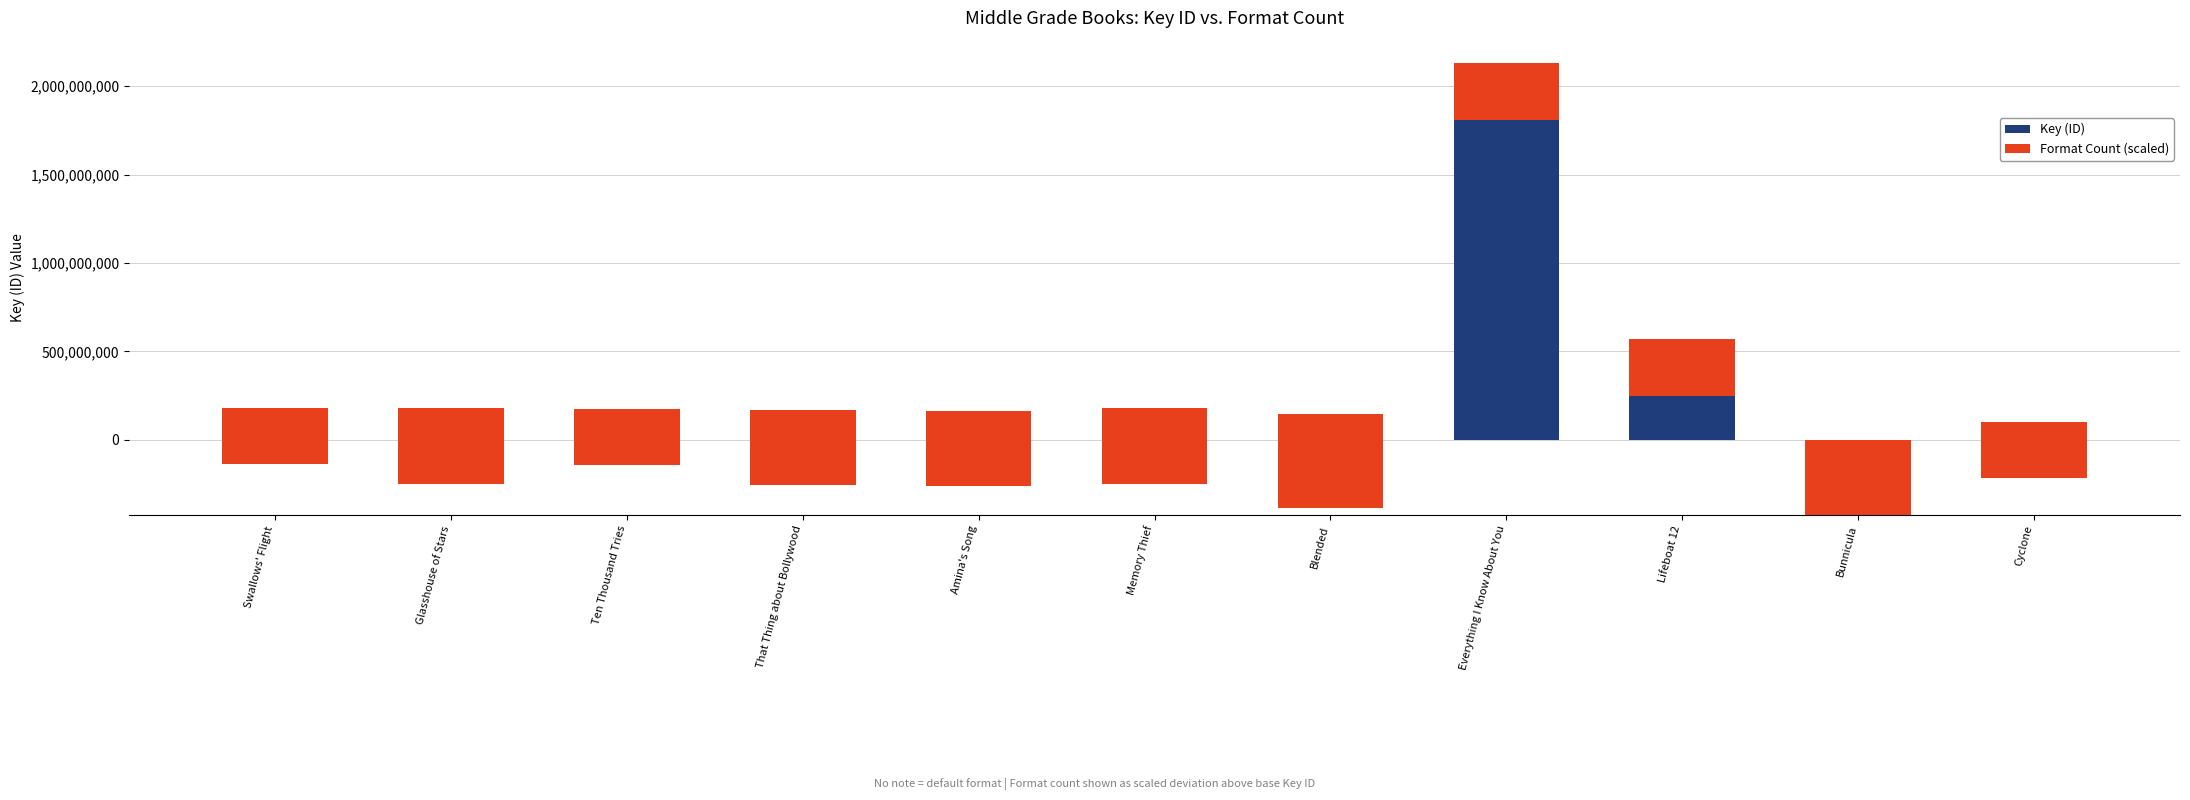

Reading right to left, what are all the values shown in this chart?

Key (ID): -219023316.7	-425716506.6	247766662.3	1810700071.3	-388618781.5	-248427055.6	-262075064.6	-258291273.6	-145509276.7	-248863864.6	-137058522.7
Format Count (scaled): 319535306.7	426047075.6	319535306.7	319535306.7	532558844.5	426047075.6	426047075.6	426047075.6	319535306.7	426047075.6	319535306.7